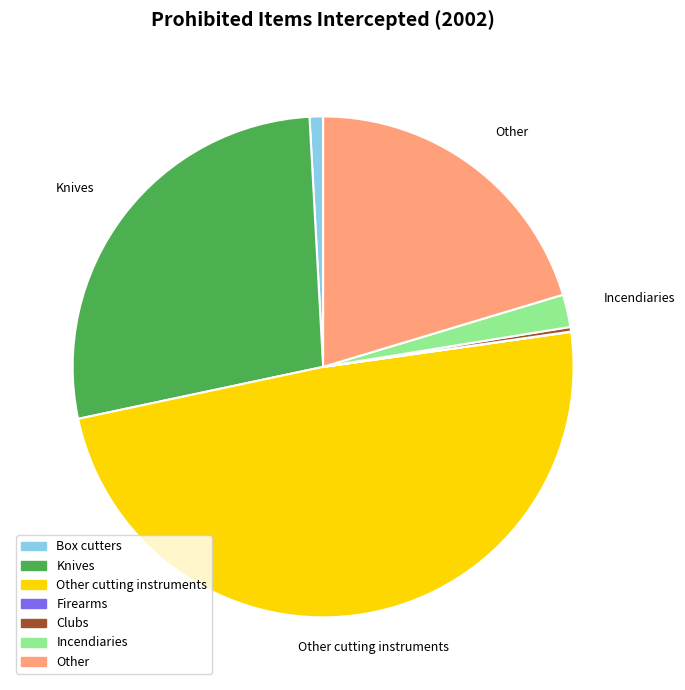

Combined, do Incendiaries and Clubs account for over 50%?

No